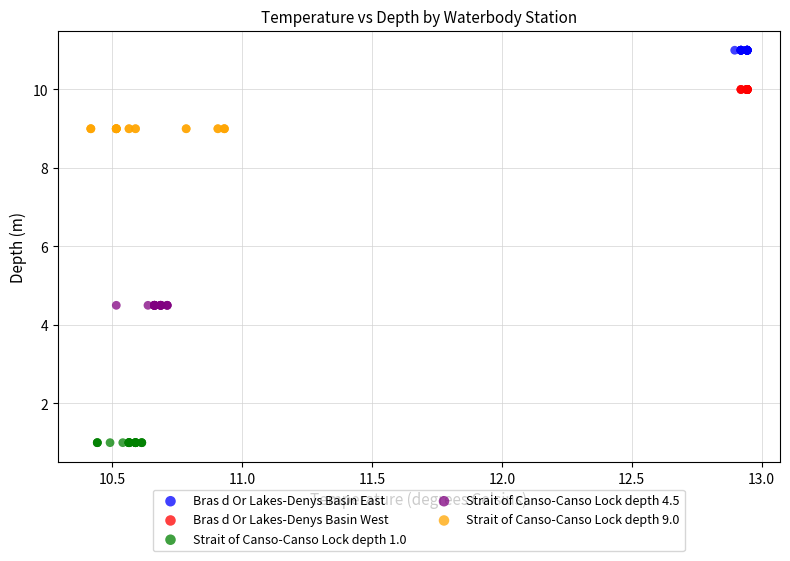

Which series contains the lowest Y value?

Strait of Canso-Canso Lock depth 1.0